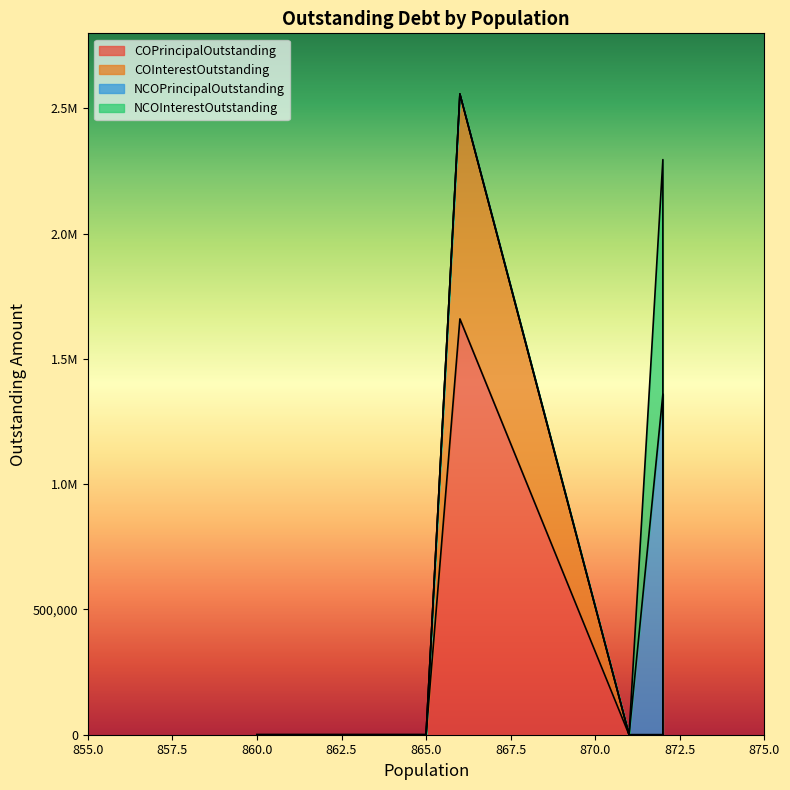

True or false: COInterestOutstanding has a value of 0.0 at 872.

True